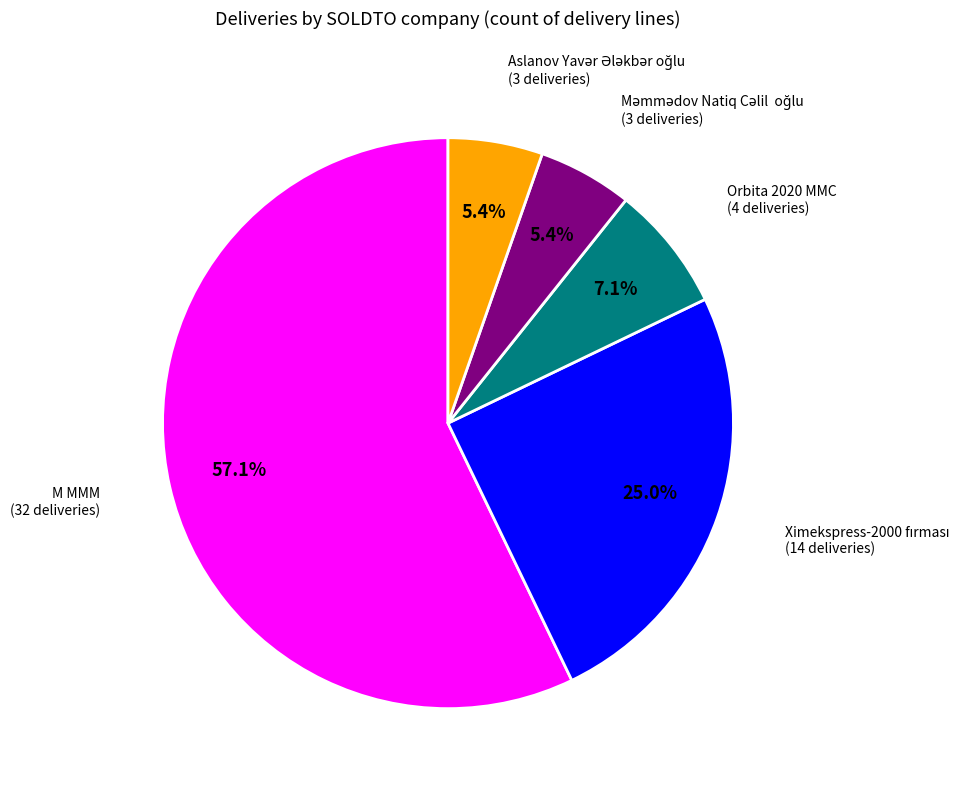

How much of the chart is everything except Orbita 2020 MMC?

92.9%